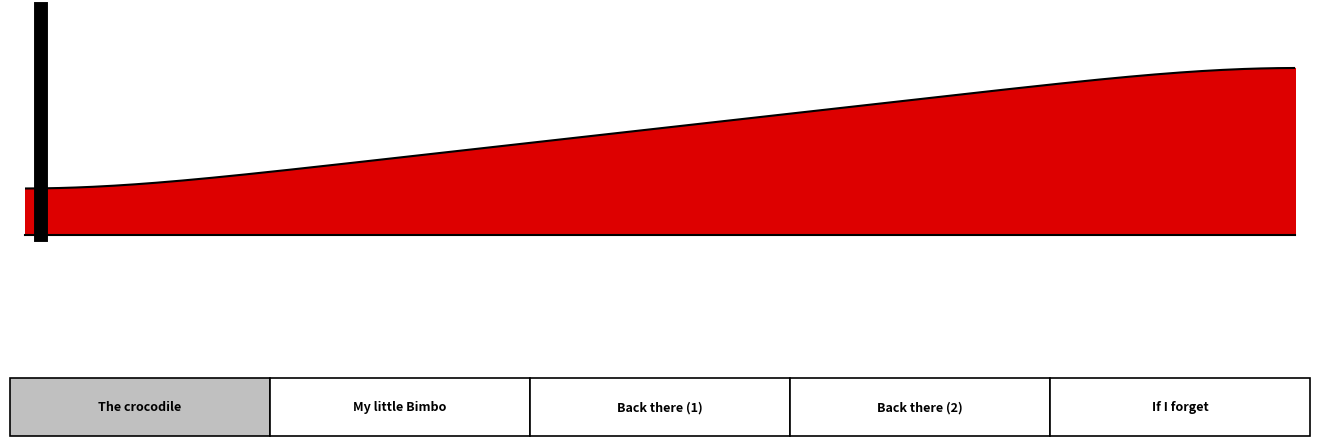

Is this an area chart (filled region under the line)?

Yes